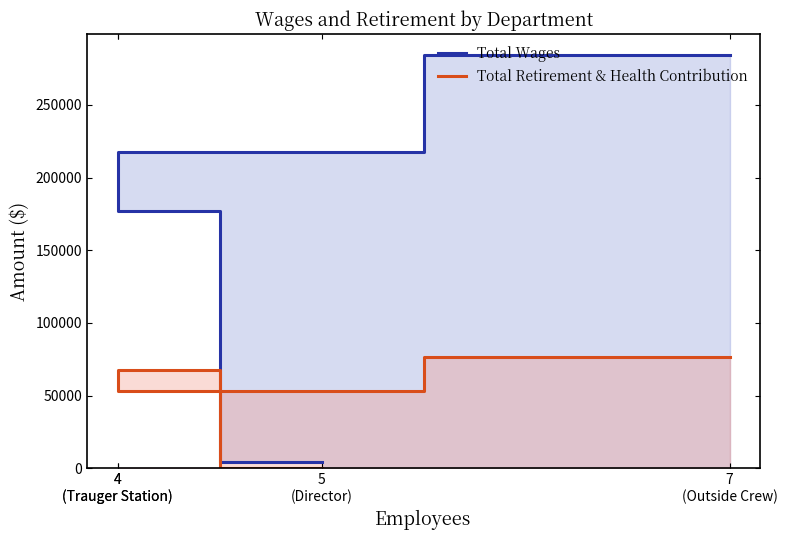

What is the sum of the Total Retirement & Health Contribution values at 4
(Trauger Station) and 4
(Trauger Station)?

121031